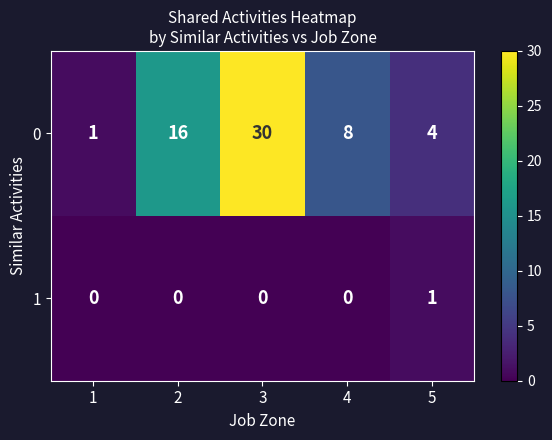

Which series has the largest range (max minus min)?

0